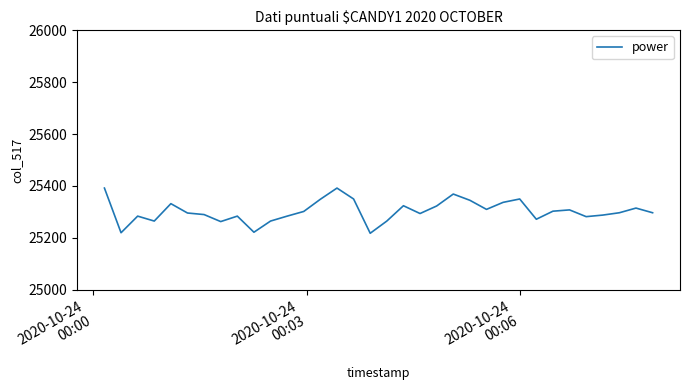

What is the difference between the maximum and minimum values?

174